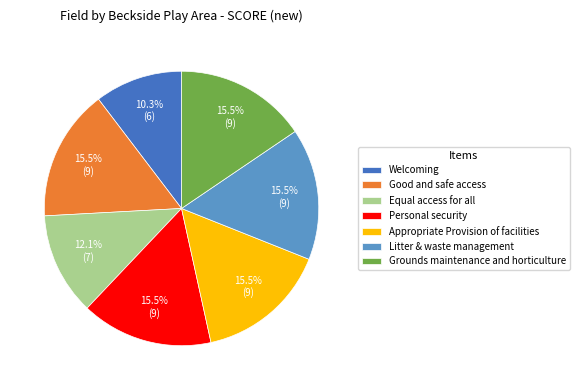

Which category has the smallest portion of the pie?

Welcoming